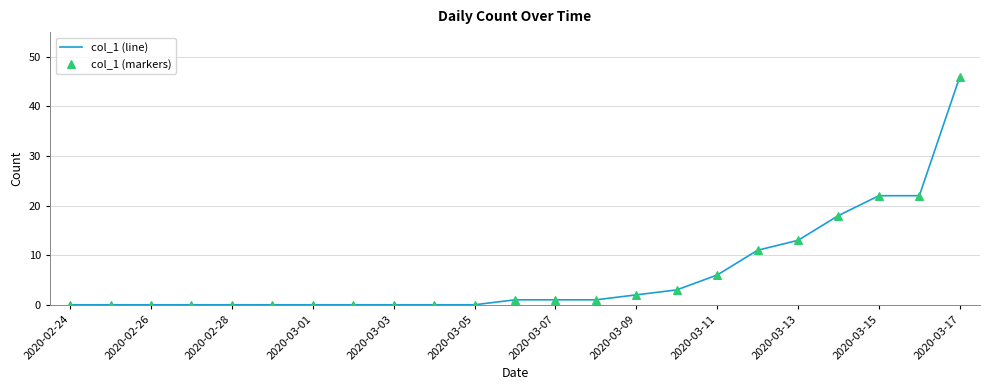

What is the maximum value shown in the chart?

46